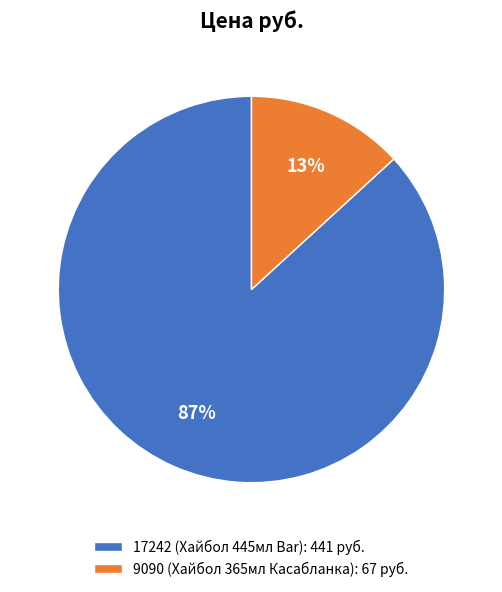

Between 9090 (Хайбол 365мл Касабланка): 67 руб. and 17242 (Хайбол 445мл Bar): 441 руб., which is larger?

17242 (Хайбол 445мл Bar): 441 руб.